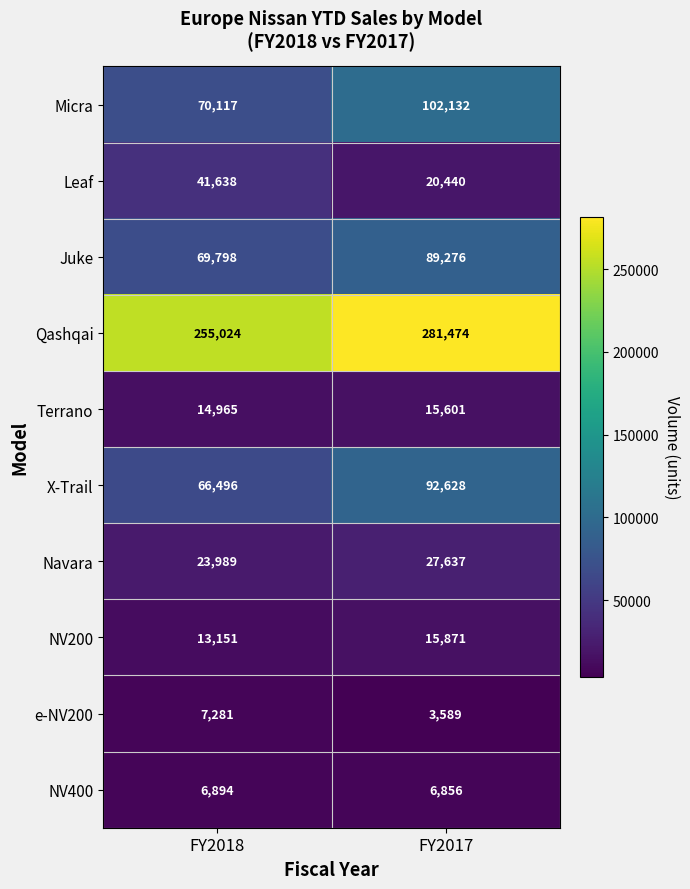

What is the maximum value shown in the chart?

281474